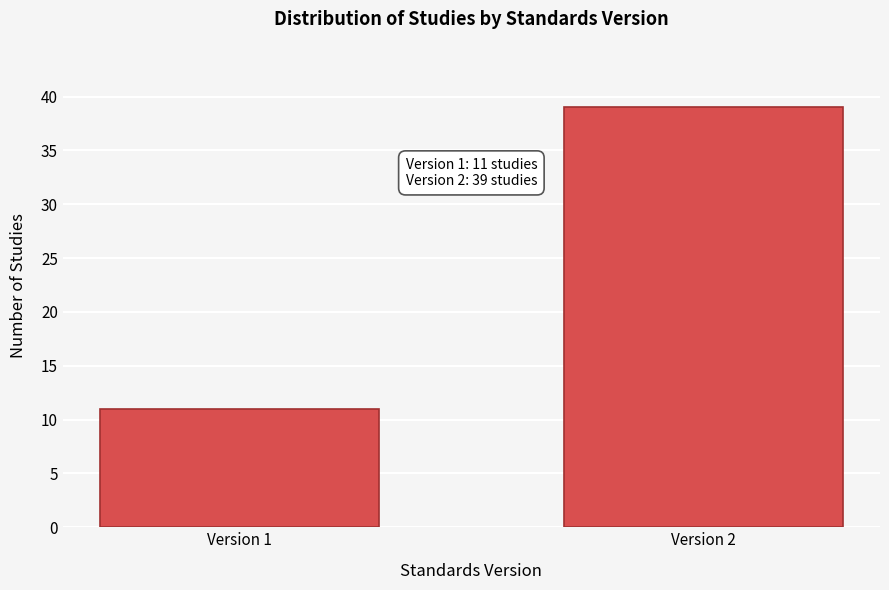

Reading right to left, what are all the values shown in this chart?

Version 2=39	Version 1=11